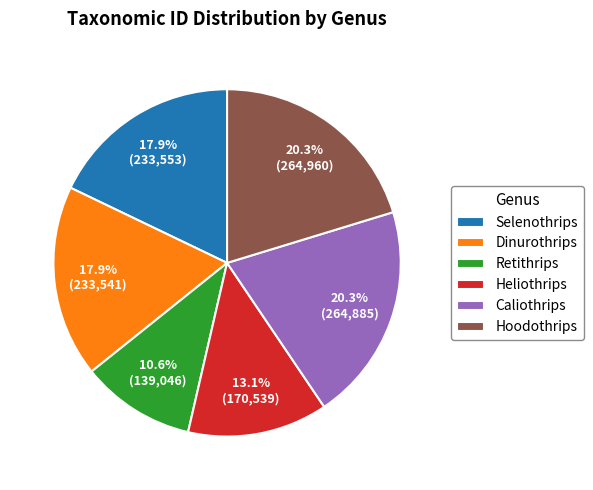

True or false: Retithrips accounts for 11% of the total.

True